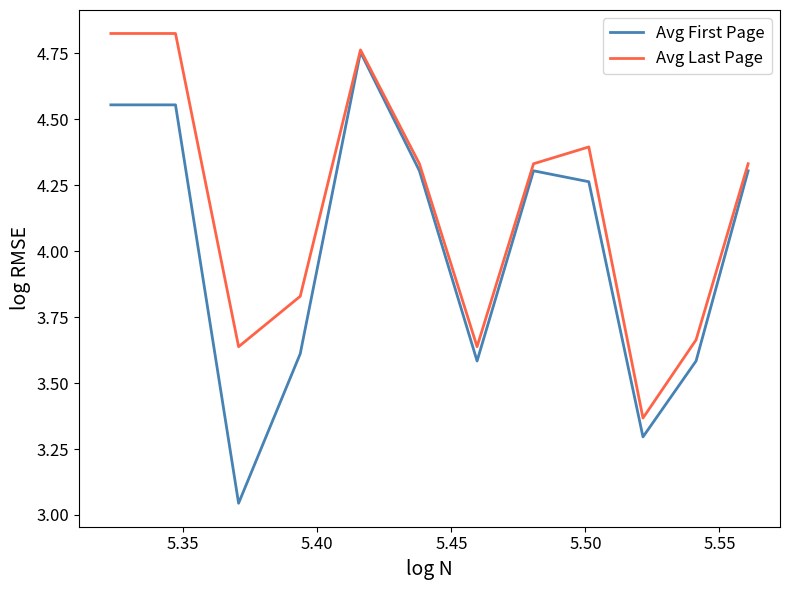

Which series has the largest total across all categories?

Avg Last Page